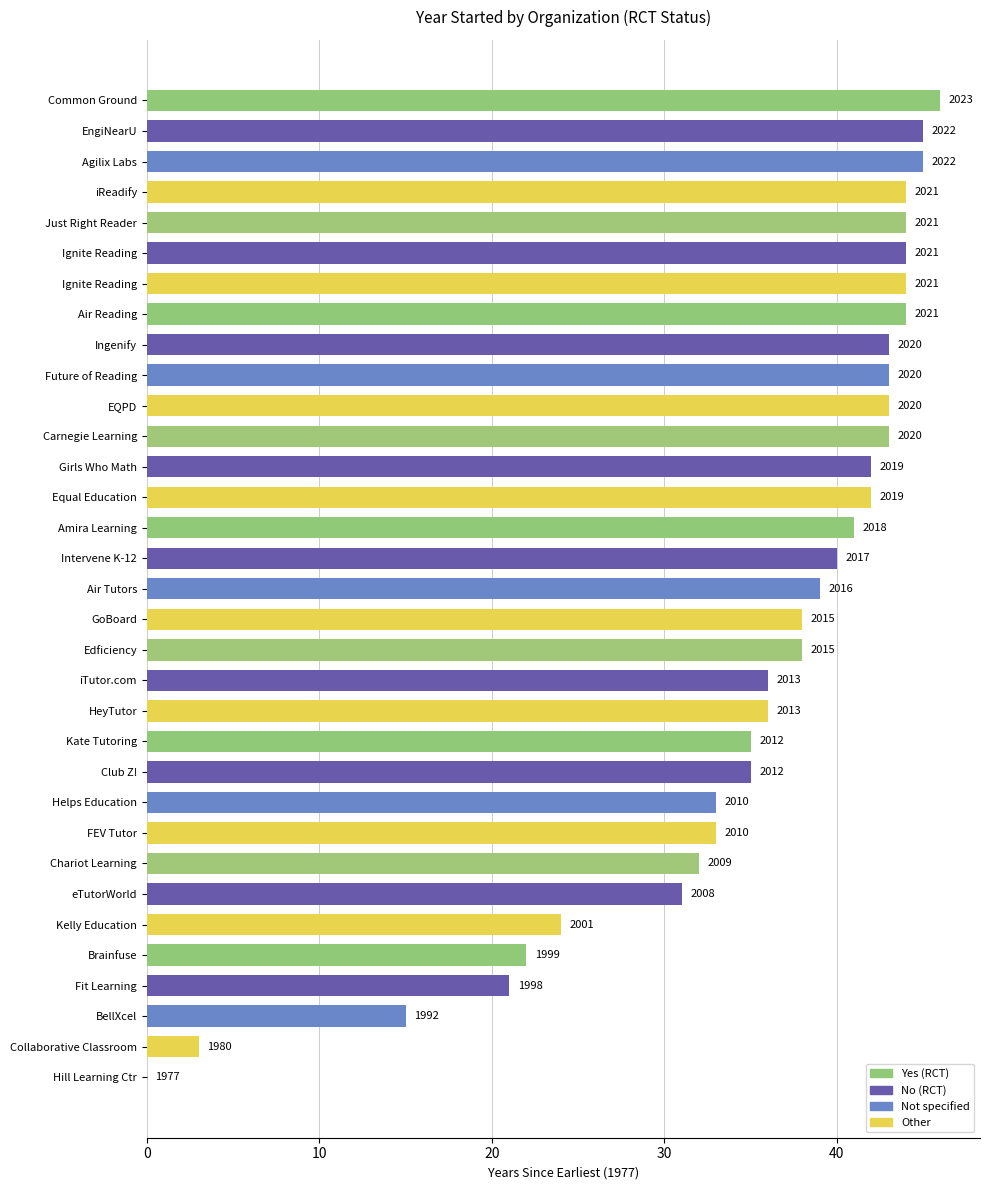

Does the chart contain stacked bars?

No